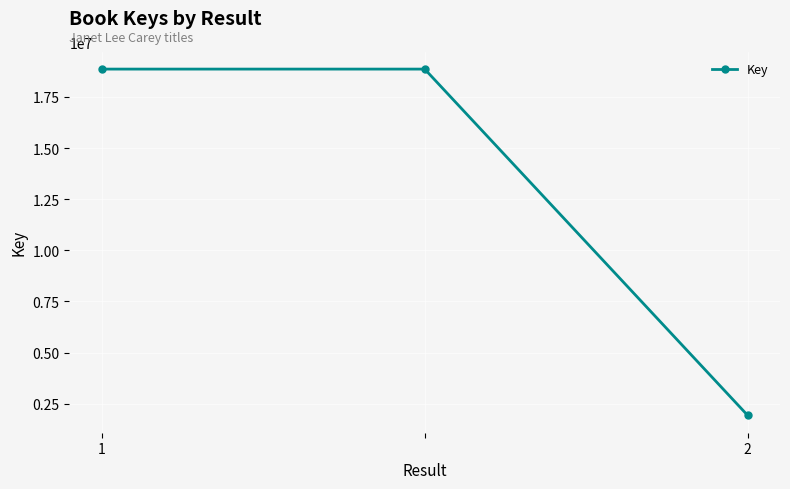

What is the greatest value displayed?

18863827